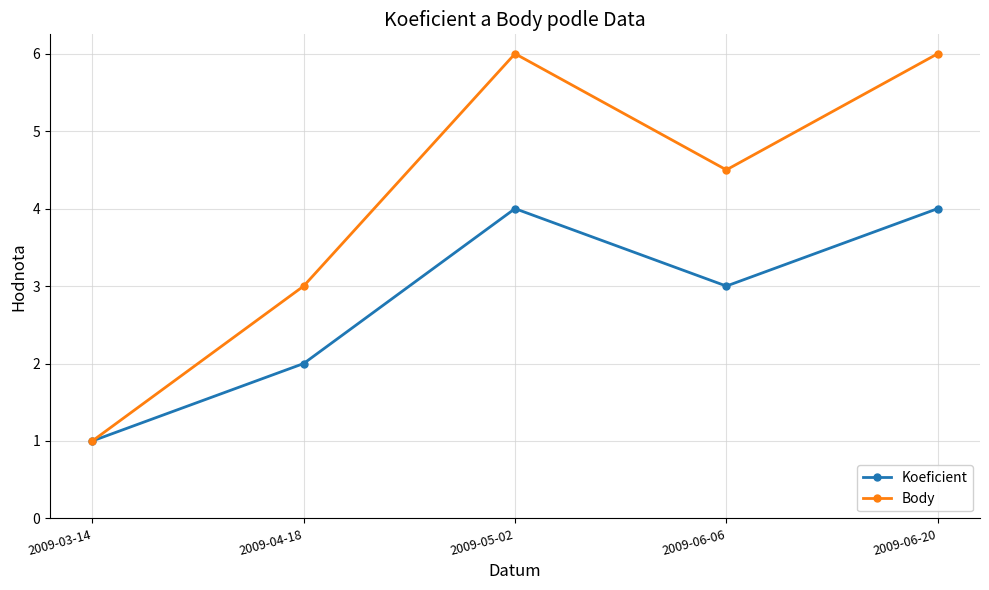

How many Body values are between 3 and 6?

4